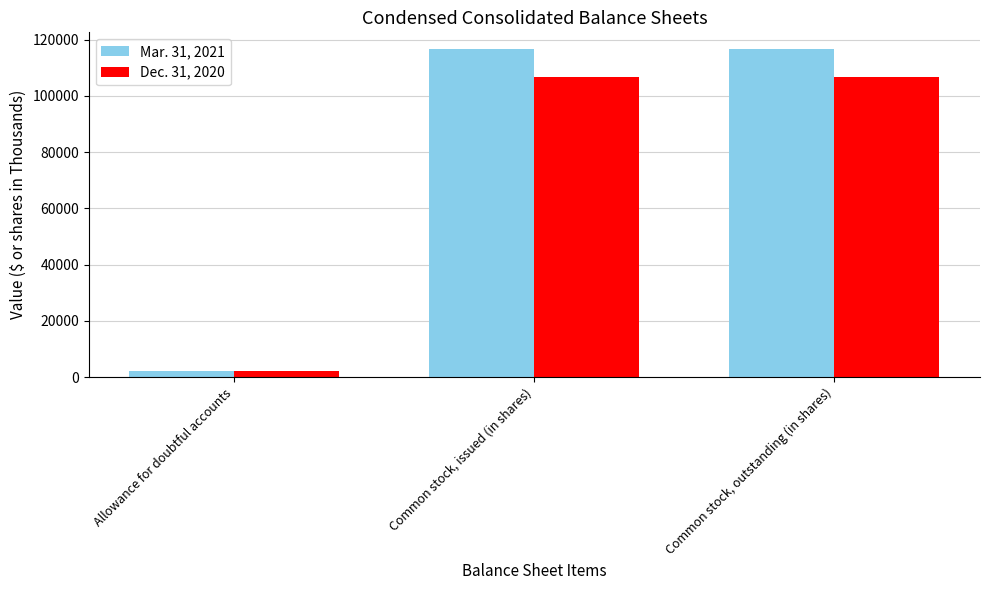

True or false: Dec. 31, 2020 has a value of 2083 at Allowance for doubtful accounts.

True